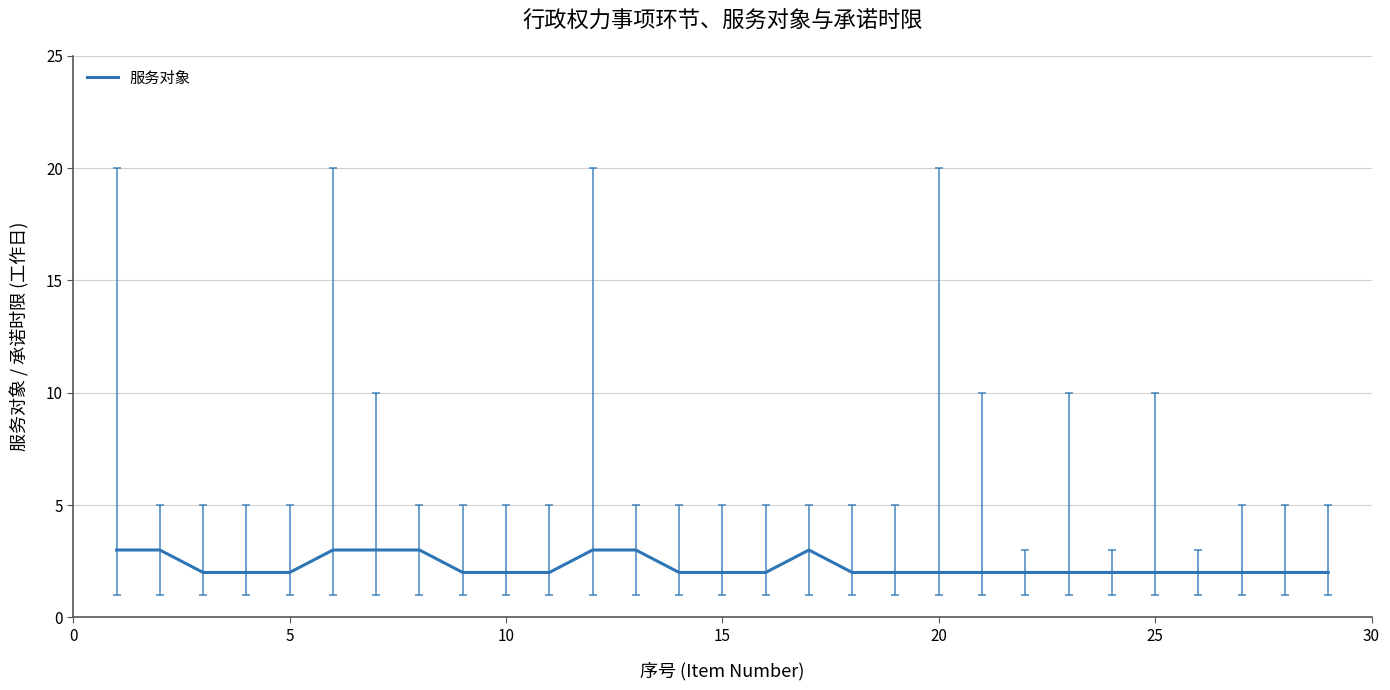

What is the average value?

2